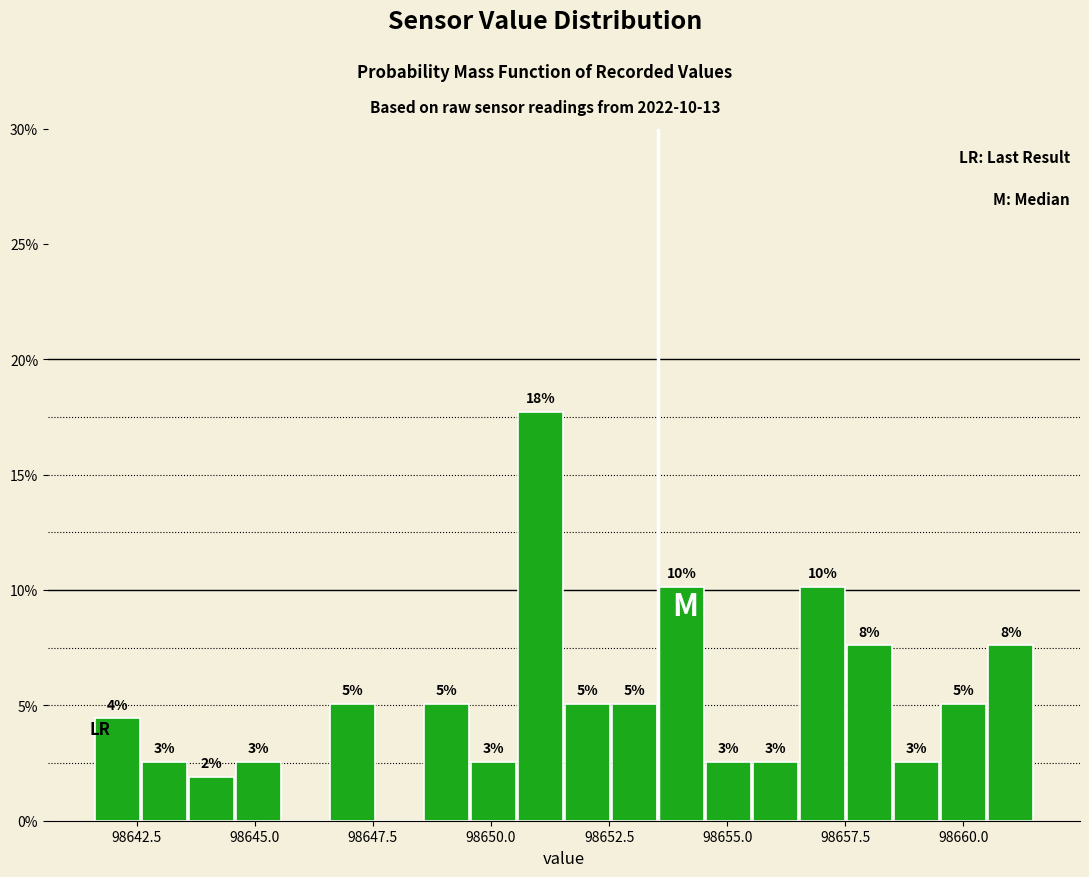

Around what value on the x-axis is the tallest bar? Give the approximate position of its centre, as read against the axis.

98651.0